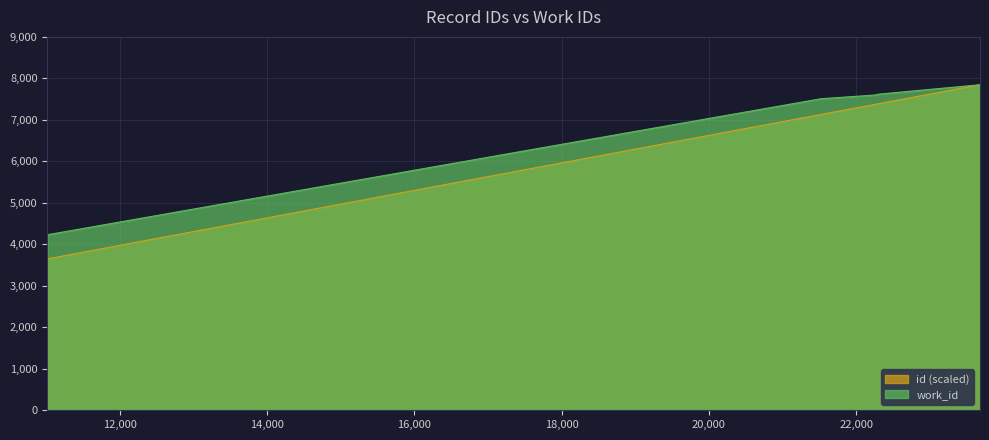

What is the value of the id point at the 2nd from the left?

7130.4